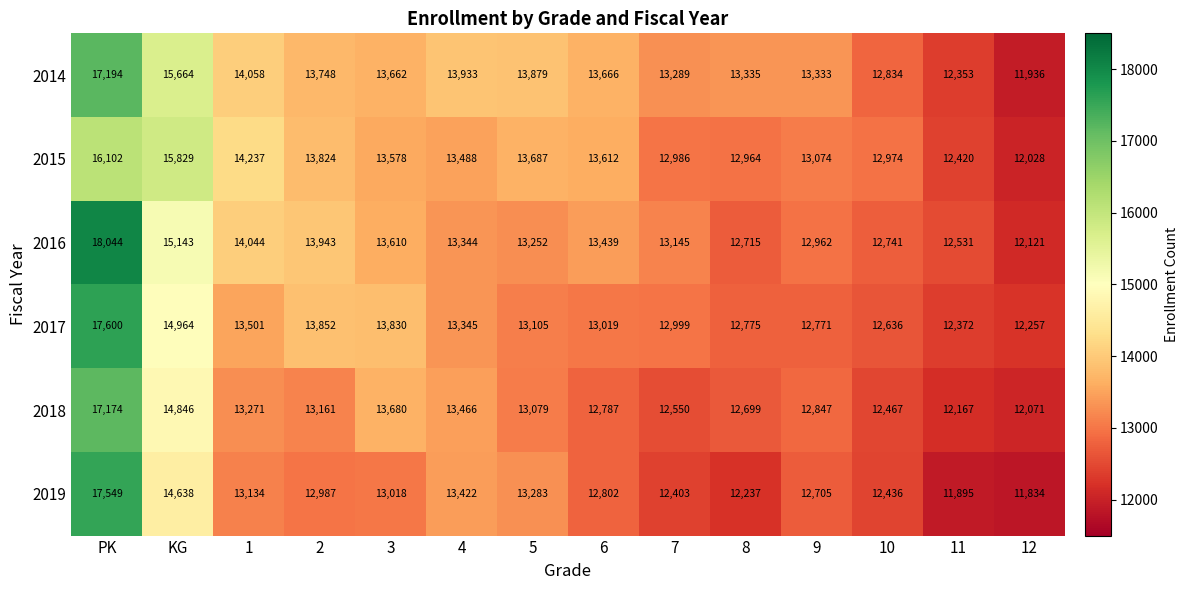

At how many categories does at least one series exceed 17530?

1